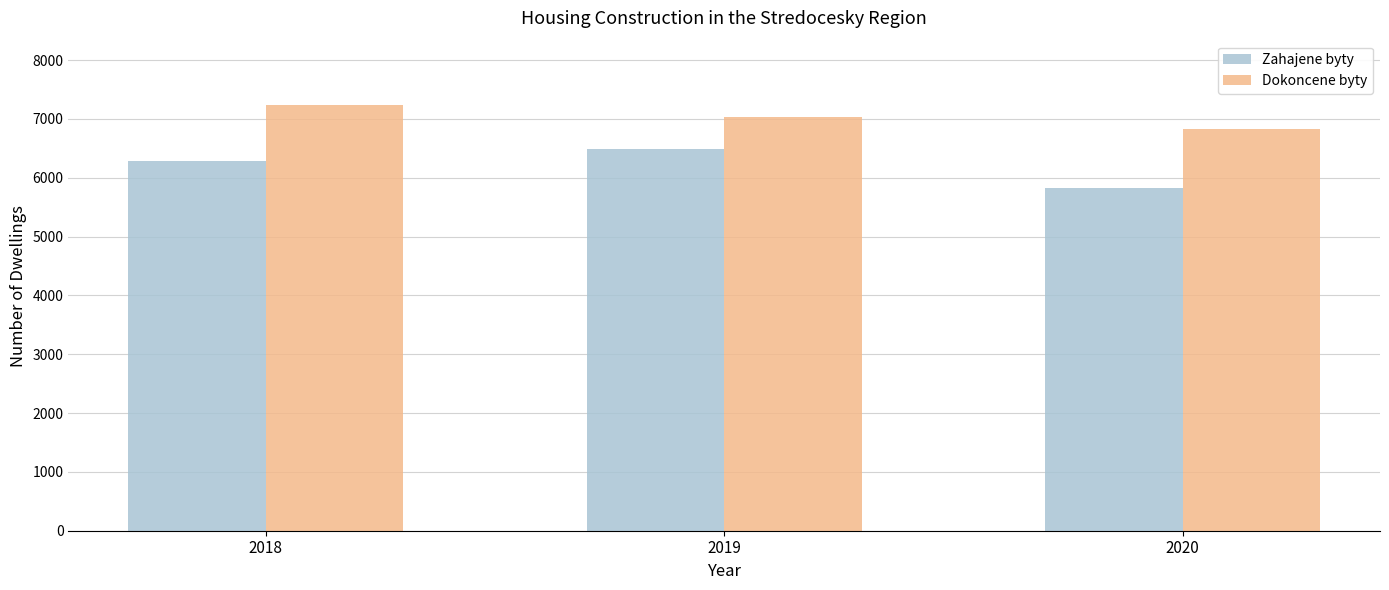

Rank the series by their maximum value, from lowest to highest.

Zahajene byty, Dokoncene byty